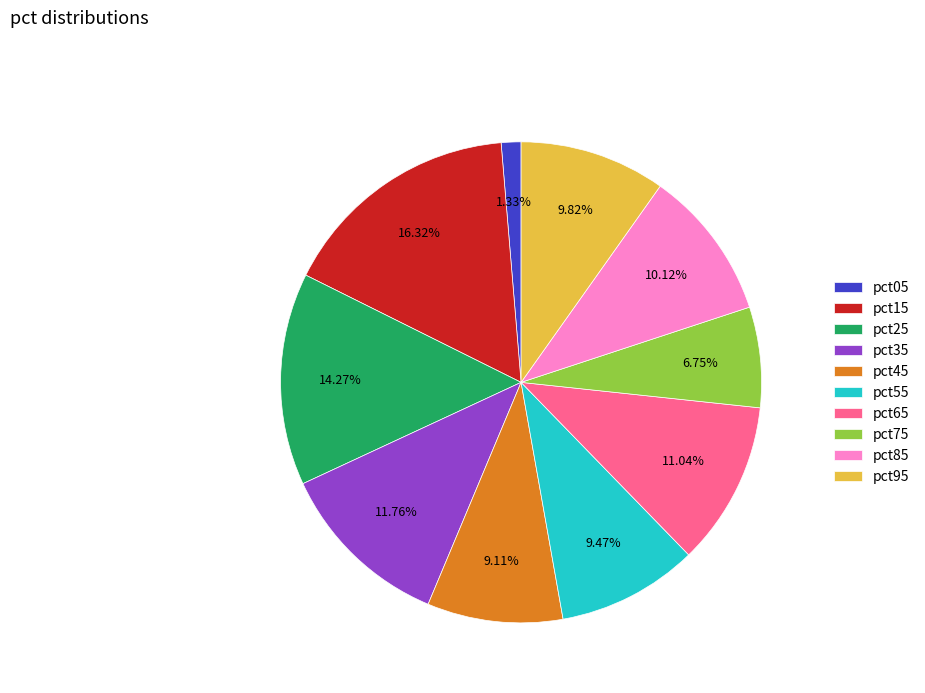

How many segments does this pie chart have?

10